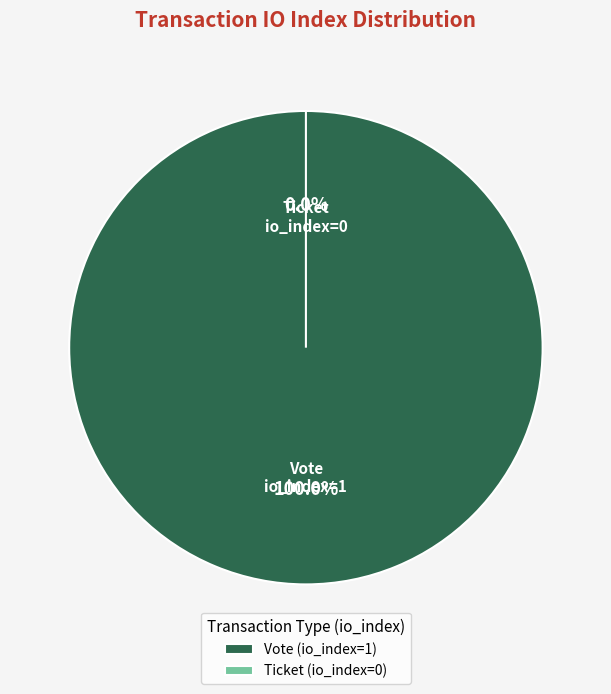

To the nearest percent, what is the combined percentage of Ticket (io_index=0) and Vote (io_index=1)?

100%